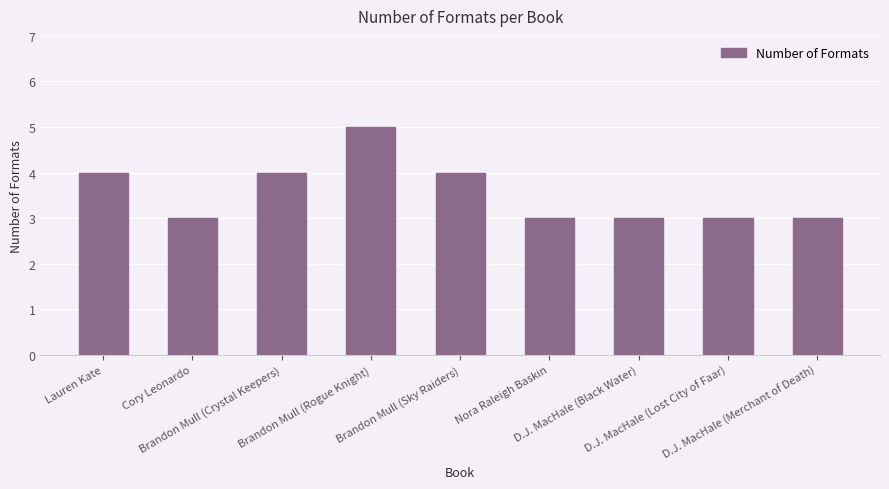

What is the change in value from Brandon Mull (Rogue Knight) to Brandon Mull (Sky Raiders)?

-1